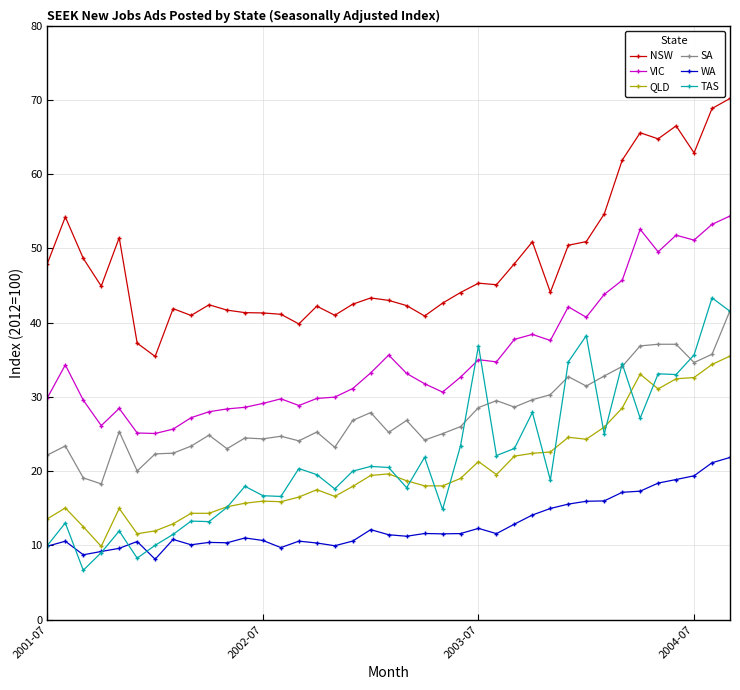

True or false: WA has more than 1 interior local peaks.

True